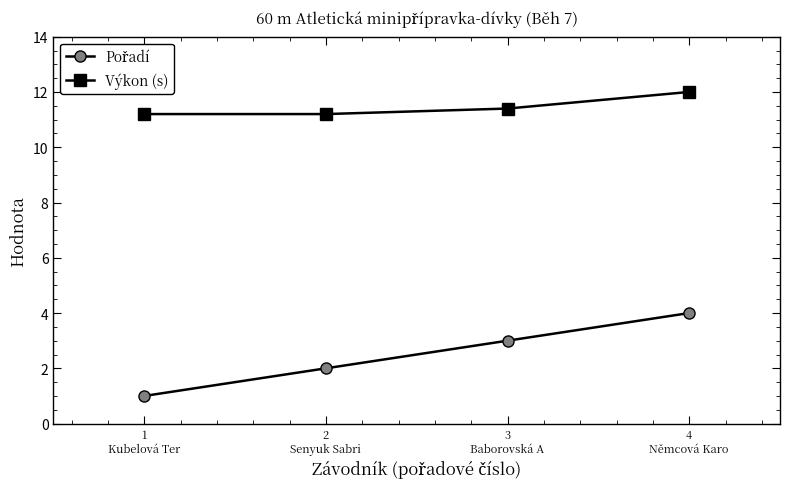

What position from the right is 3
Baborovská A?

2